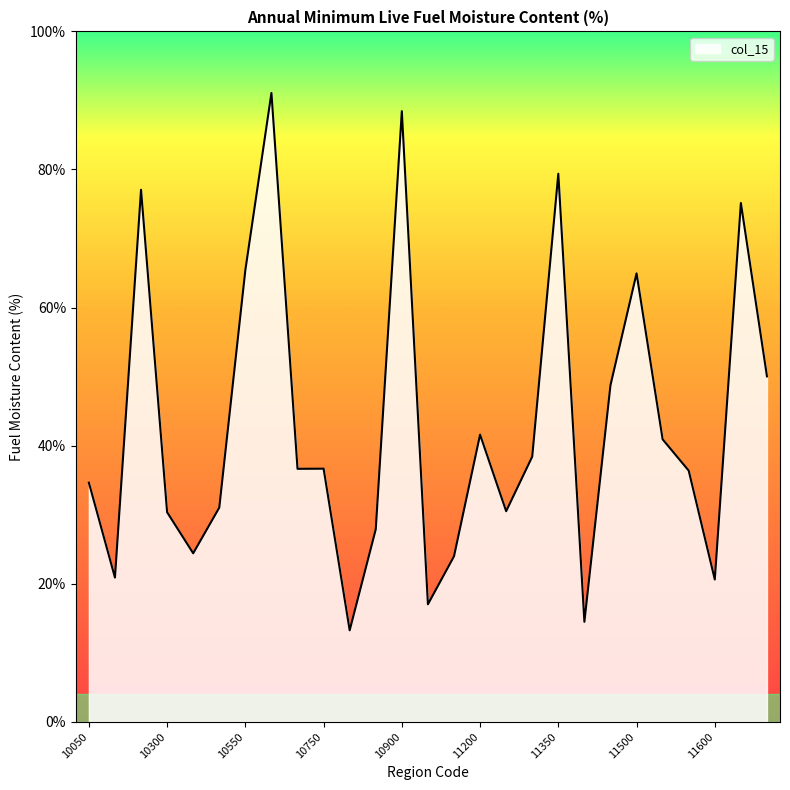

What is the maximum value shown in the chart?

91.1